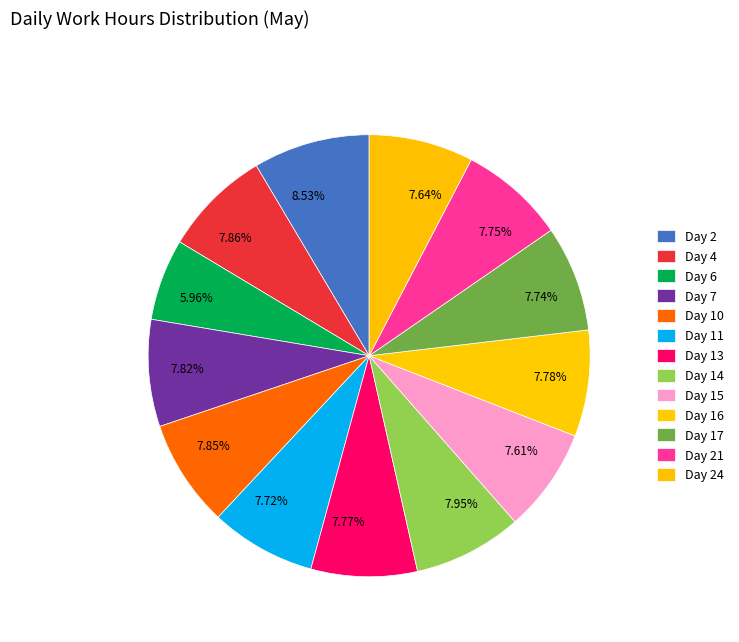

What is the largest slice in the pie chart?

Day 2